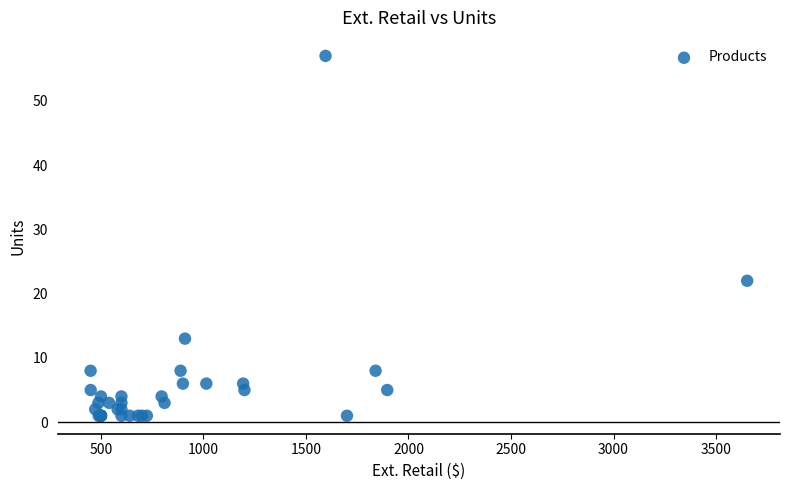

What Y value in the scatter plot is closest to 29?

22